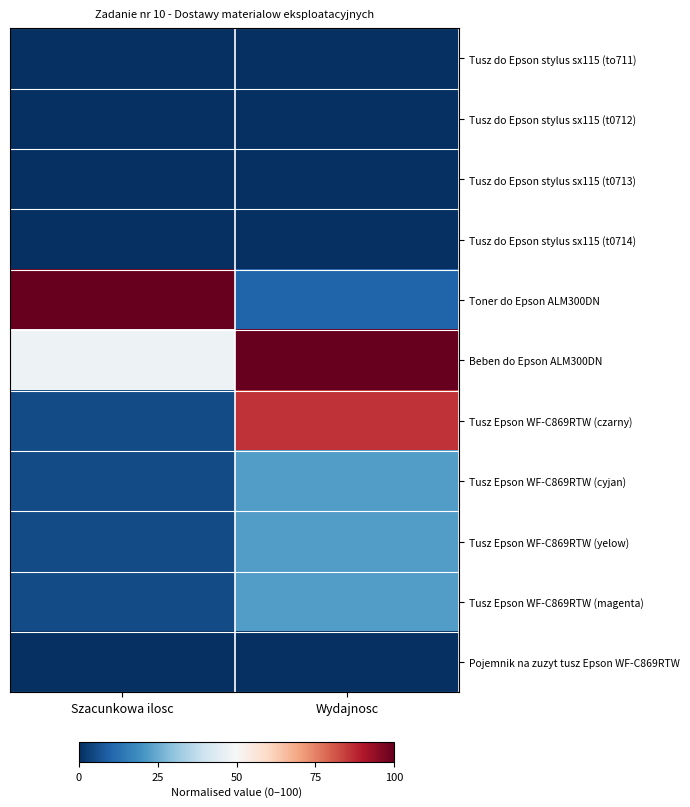

At how many categories does at least one series exceed 0?

2